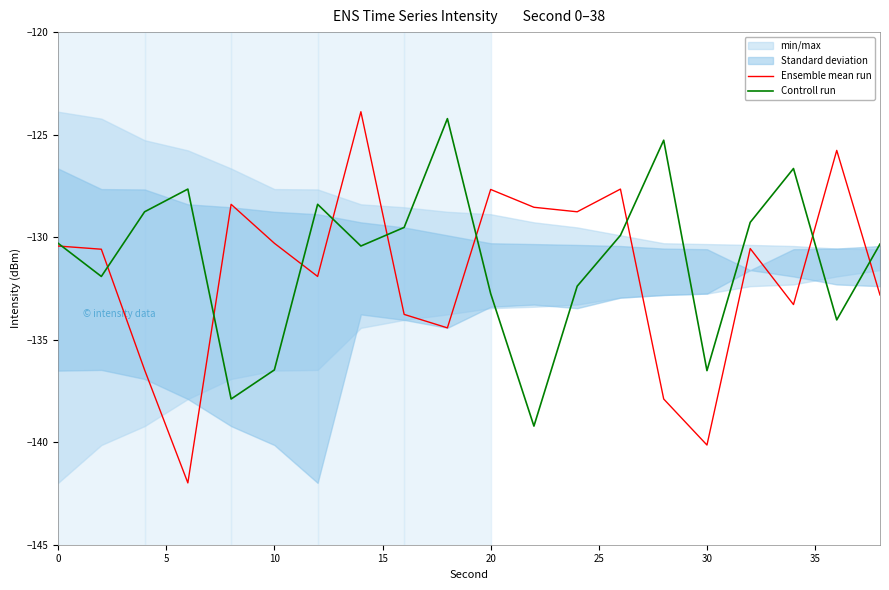

Which series has the largest total across all categories?

Controll run